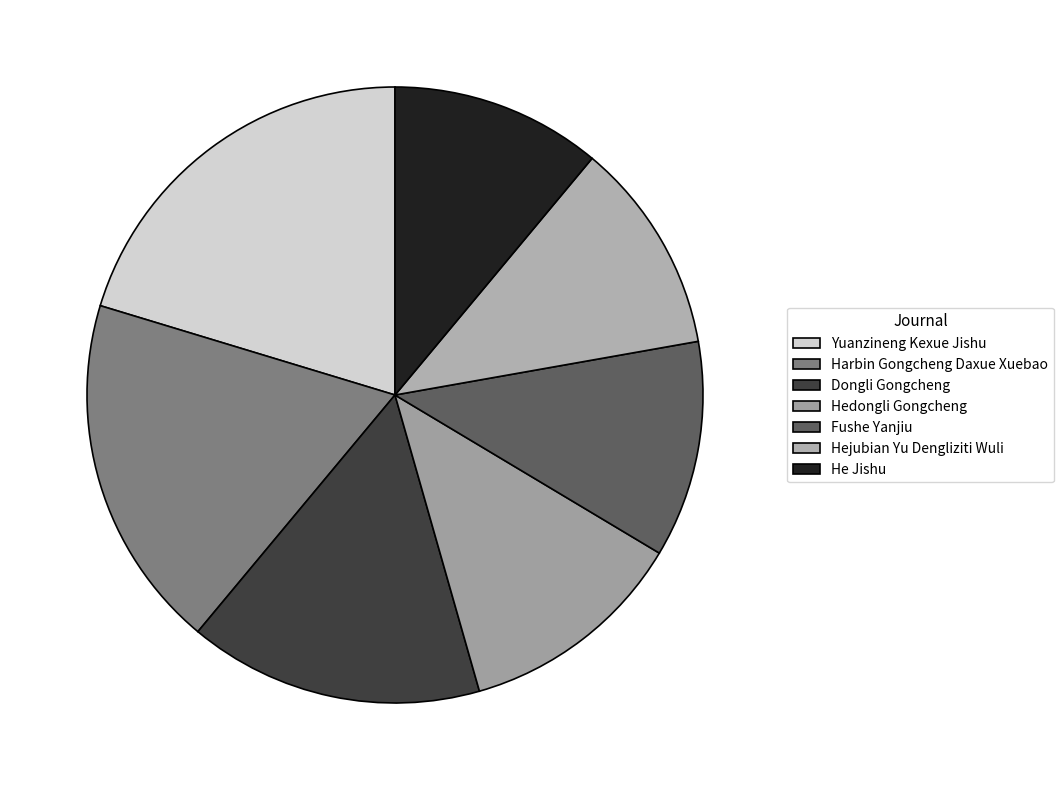

The He Jishu slice represents 11% of the pie. True or false?

True